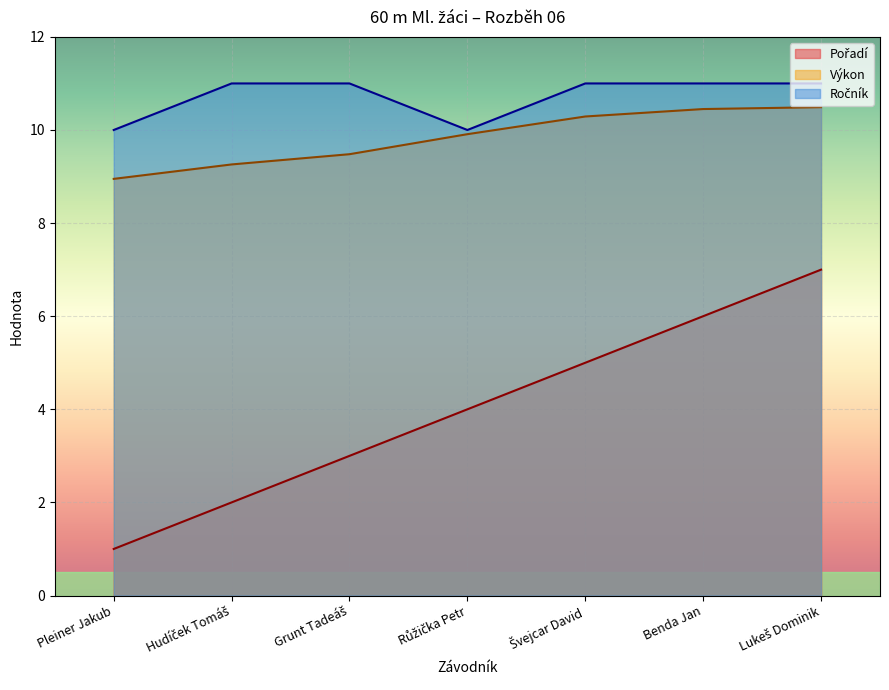

Which category has the lowest value across all series?

Pleiner Jakub